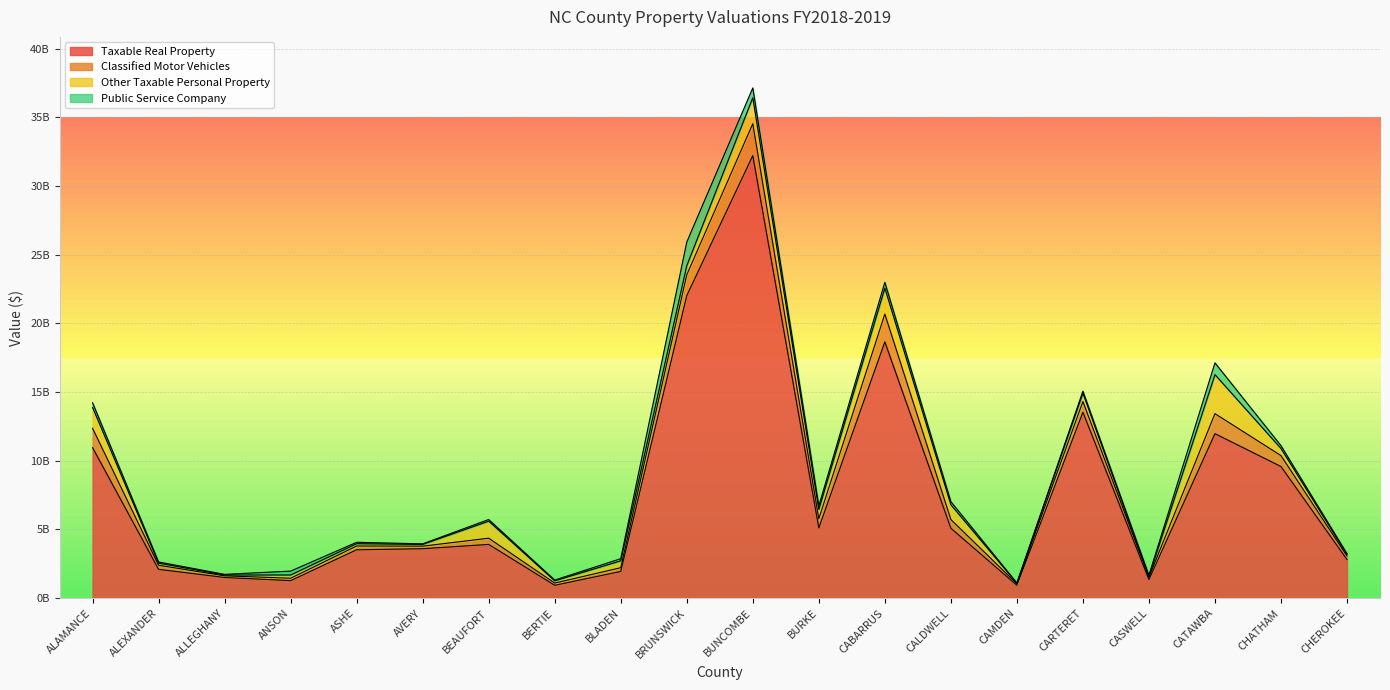

What is the difference between the Other Taxable Personal Property values at CAMDEN and CABARRUS?

1850266897